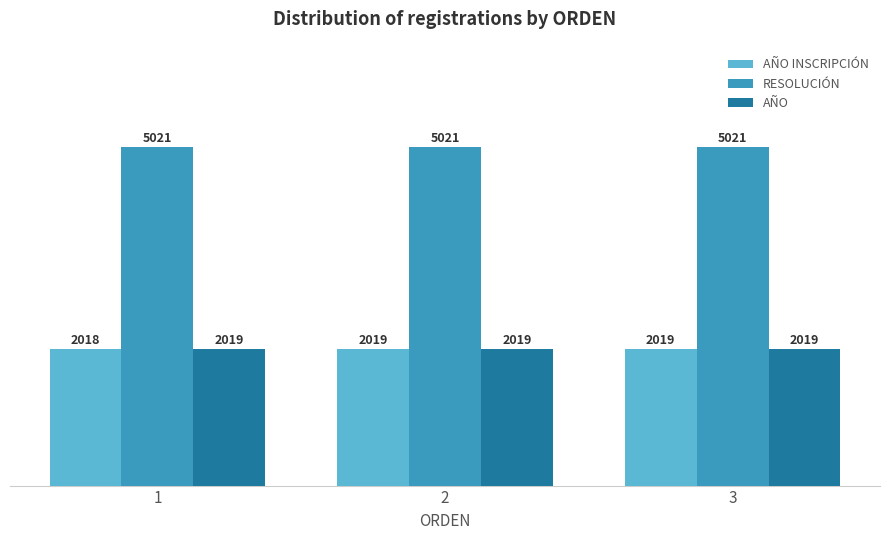

How many bars are there in each group?

3